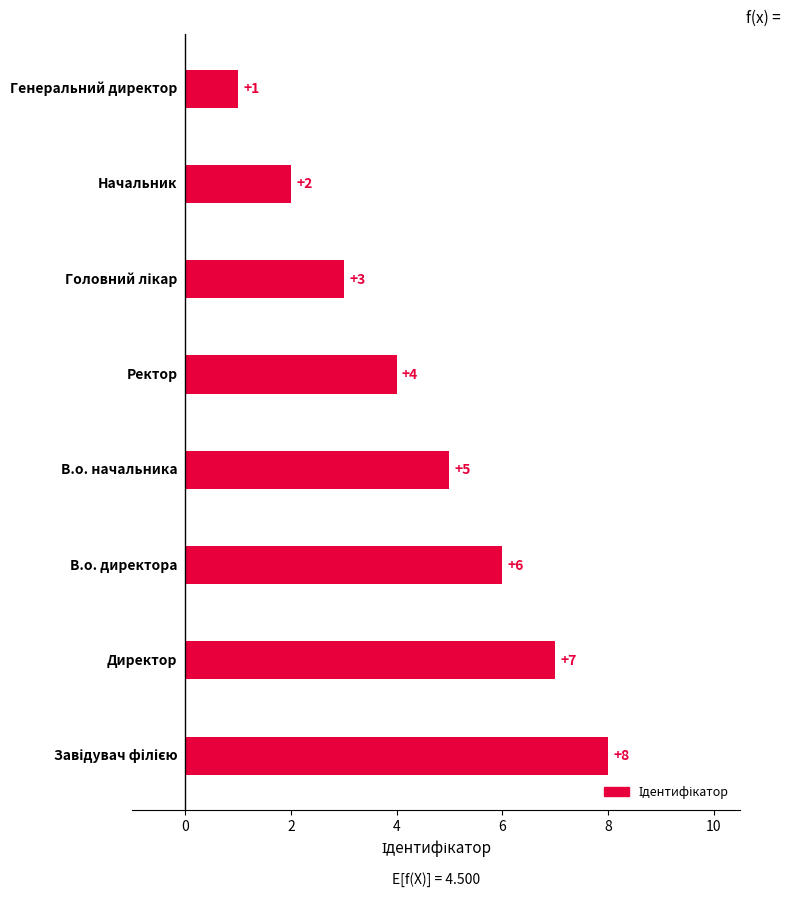

What is the smallest value displayed?

1